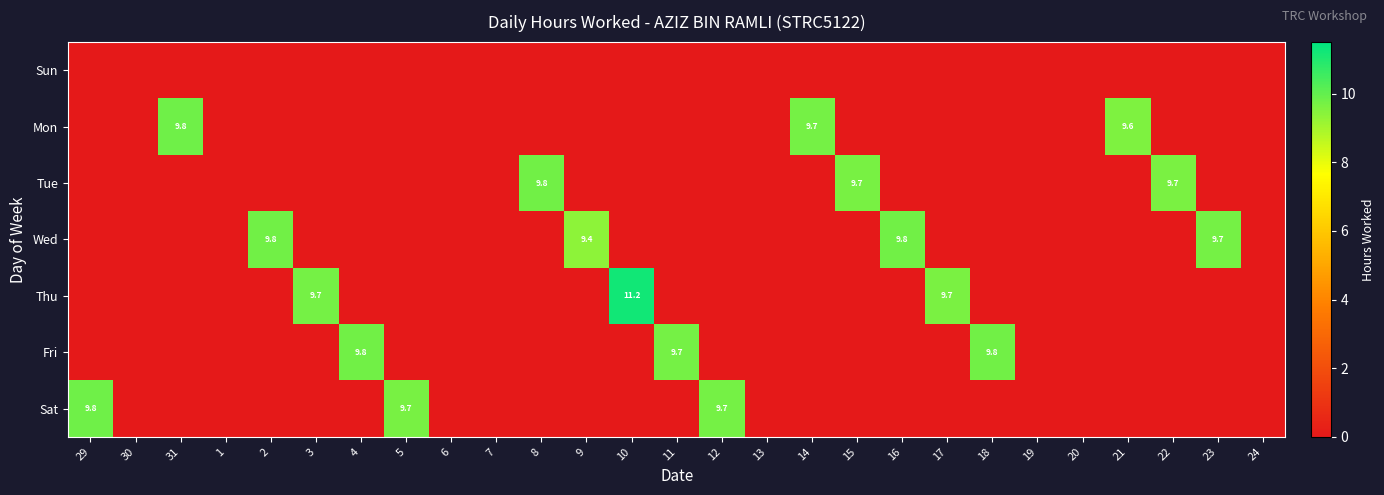

Is it true that Fri equals -6.0 at 10?

False